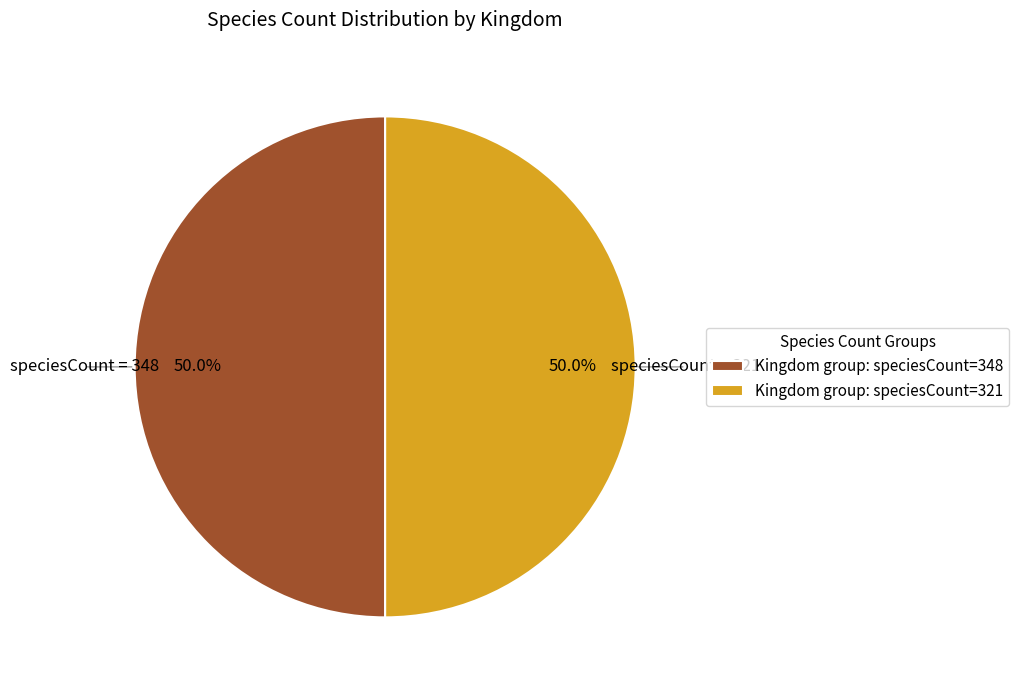

Do Kingdom group: speciesCount=348 and Kingdom group: speciesCount=321 together represent more than half of the pie?

Yes